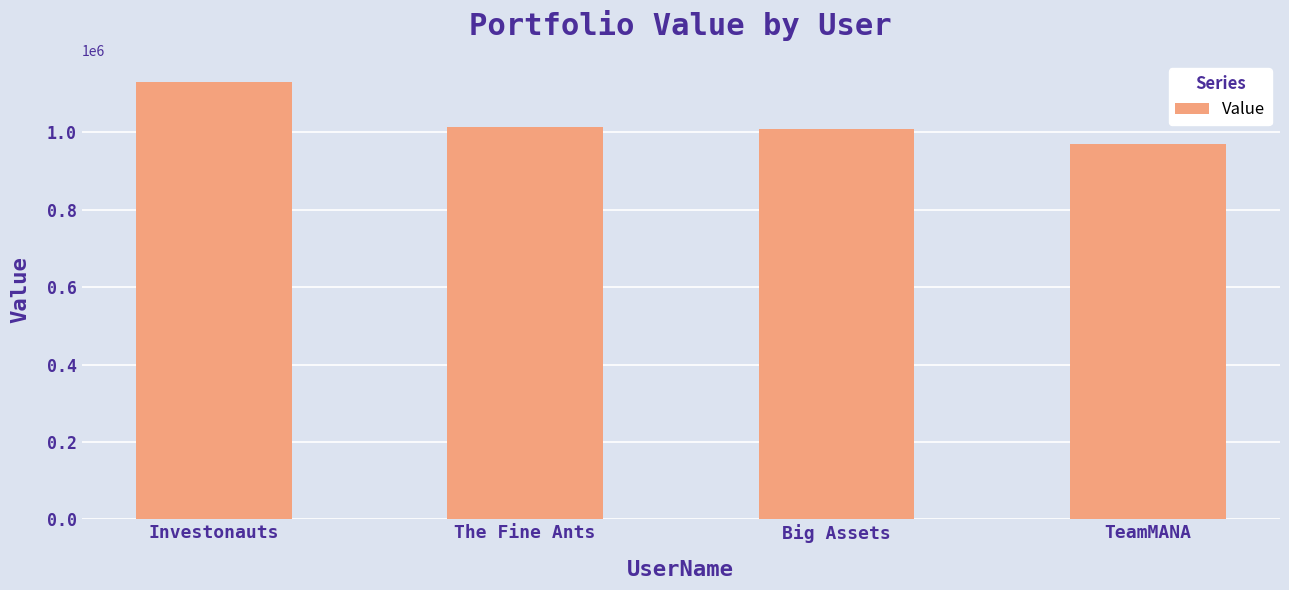

What position from the right is Investonauts?

4